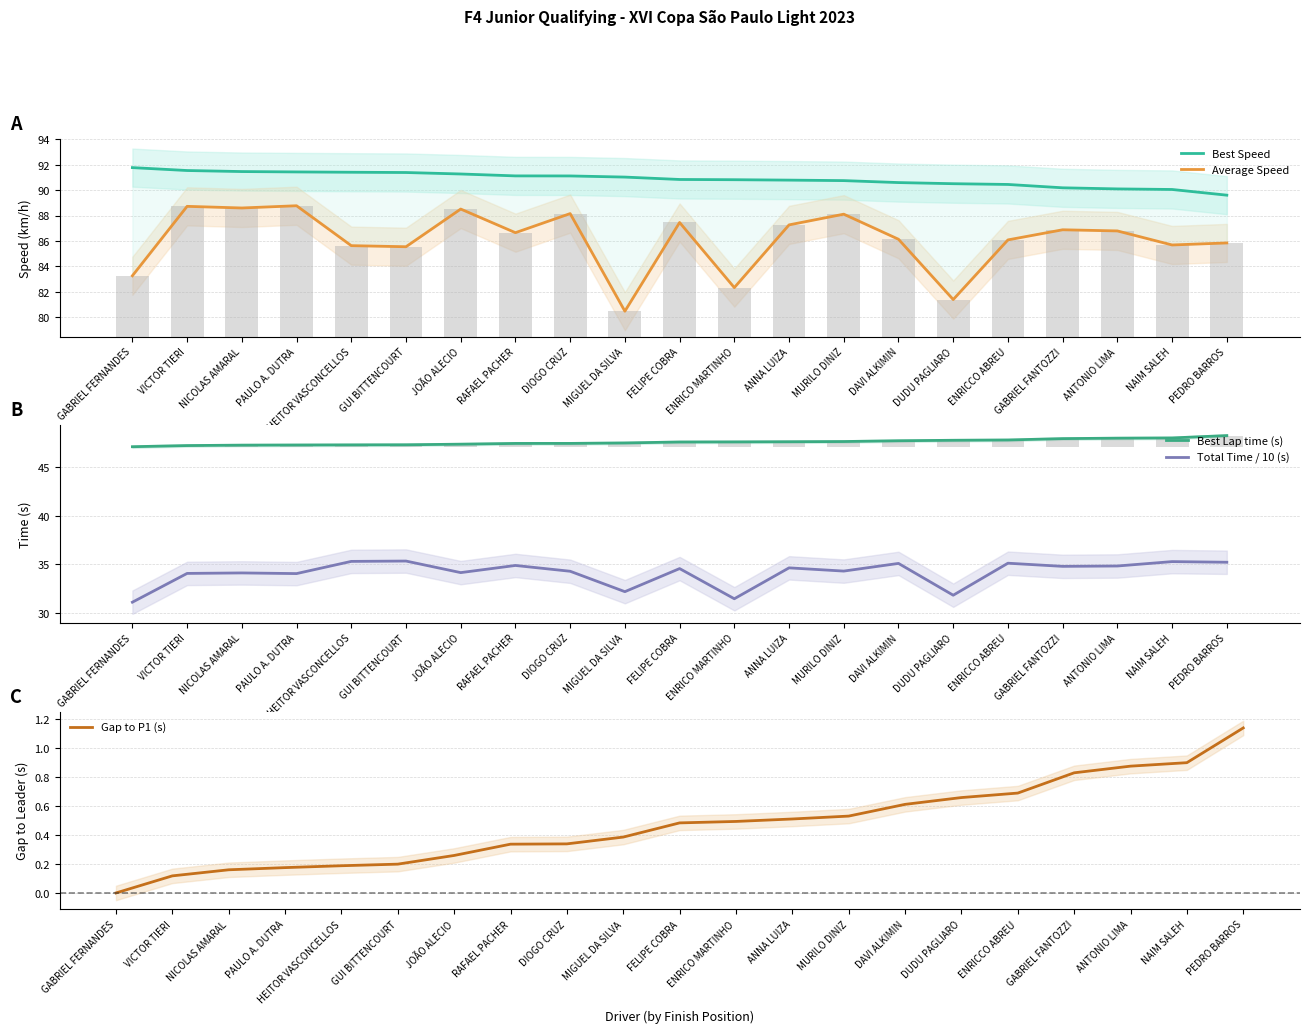

Which series has the largest range (max minus min)?

Average Speed